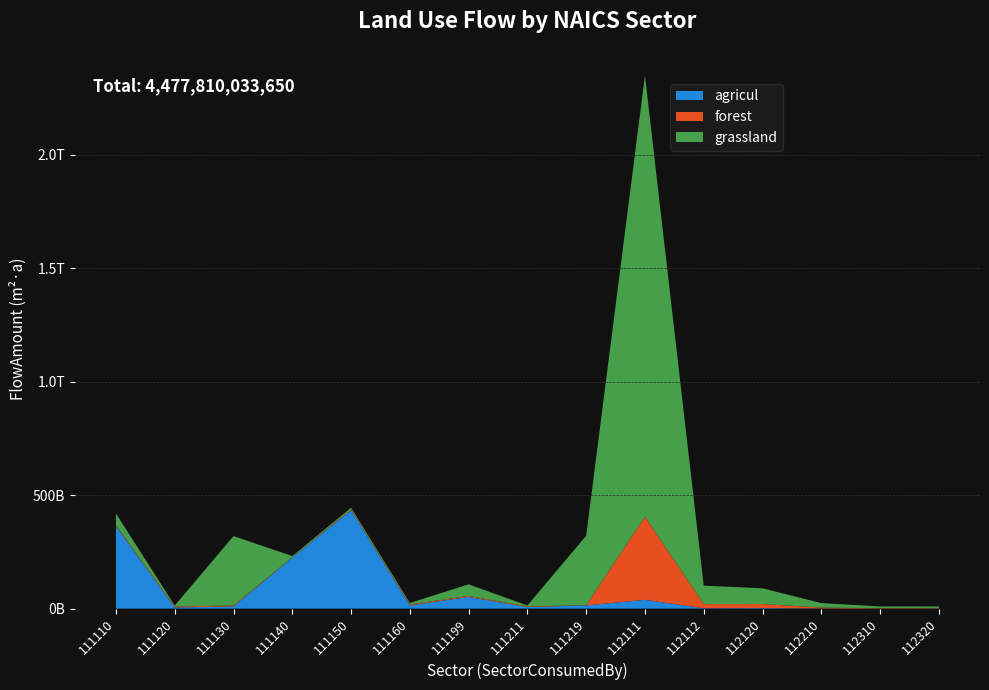

Reading left to right, list all the values displayed in this chart.

agricul: 363412936675.5	4938810636.1	9636633268.9	224946658474.0	433617805159.4	14447227828.1	51397643249.1	6667609408.6	14063423755.0	38752461641.7	1684326392.7	2564639154.0	852121080.3	286704897.6	464630889.6
forest: 4197590571.8	4197590571.8	4197590571.8	1461095528.7	4197590571.8	4197590571.8	4197590571.8	2784639533.3	1241833745.2	366162193405.6	18210183486.8	17641452055.5	3733251564.3	1589298243.2	1589298243.2
grassland: 51301870665.5	4437723667.9	305788742220.8	4998759014.6	6895824711.3	6231532489.2	51301870665.5	4437723667.9	305788742220.8	1943660318183.8	81212776413.9	69292353930.2	19909130505.8	7610121772.7	7610121772.7